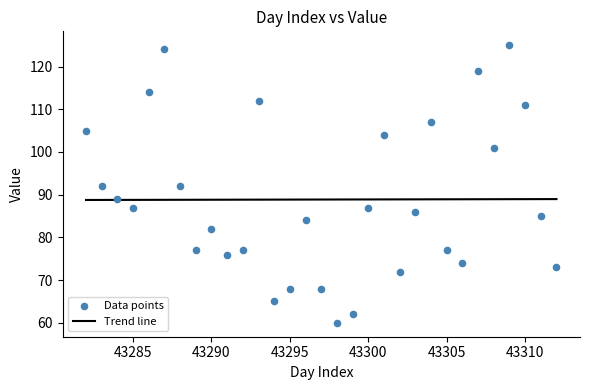

What is the range of Y values (max minus min)?

65